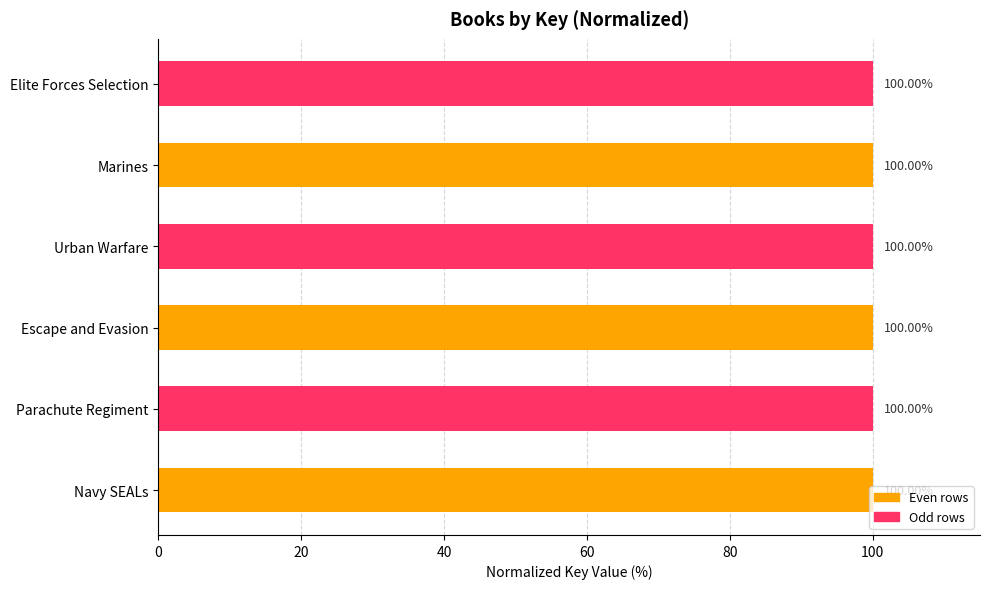

Approximately how many times larger is the value at Urban Warfare compared to Parachute Regiment?

1.0